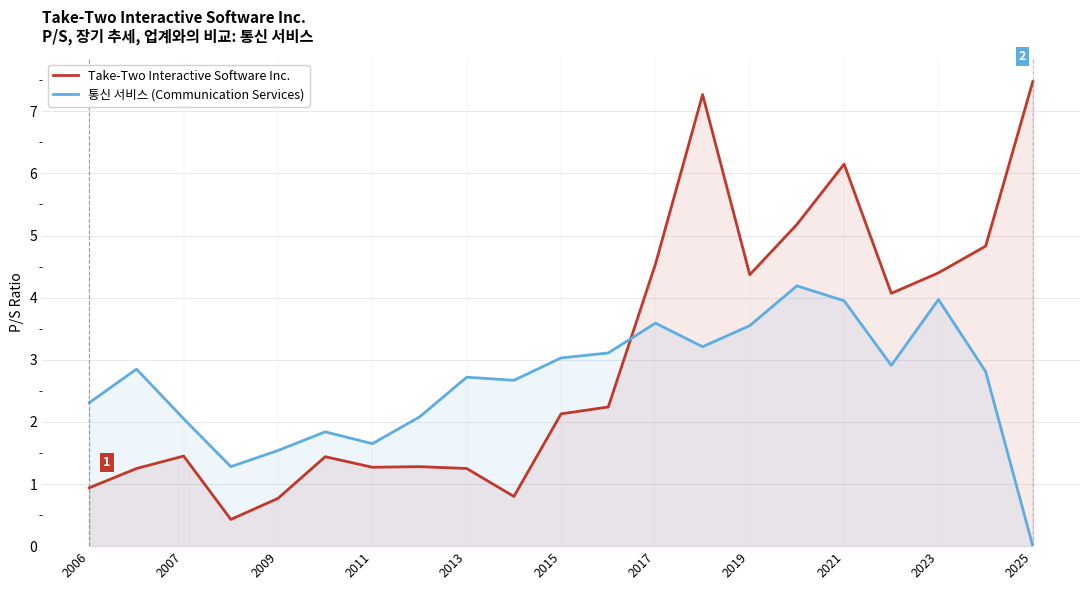

What is the sum of all Take-Two Interactive Software Inc. values?

63.5